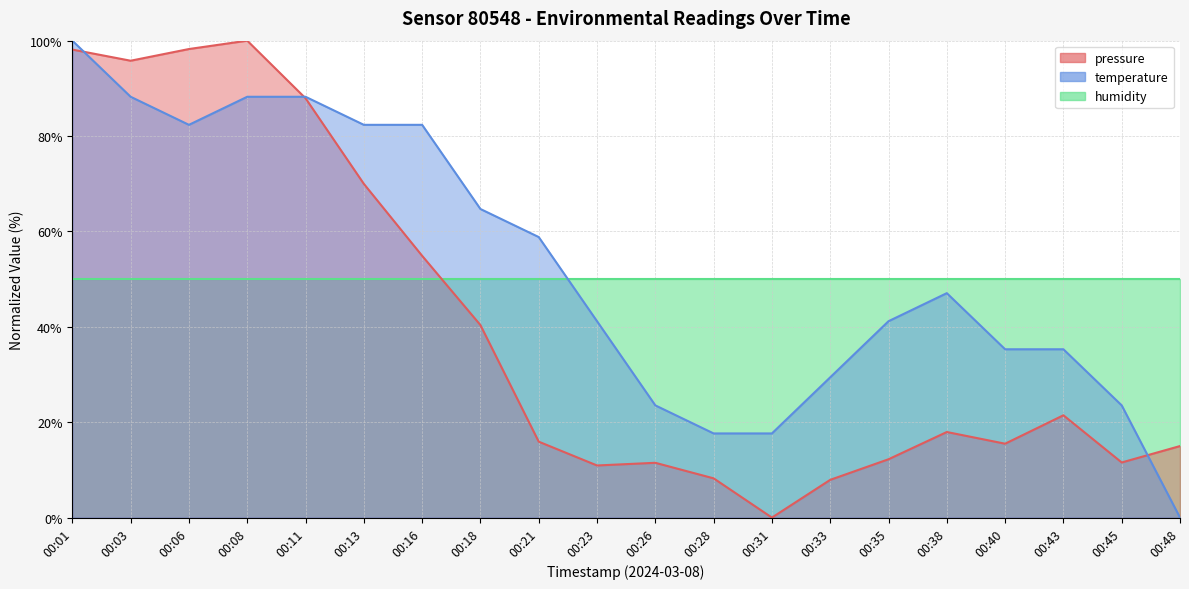

At which category does the chart reach its minimum across all series?

00:31